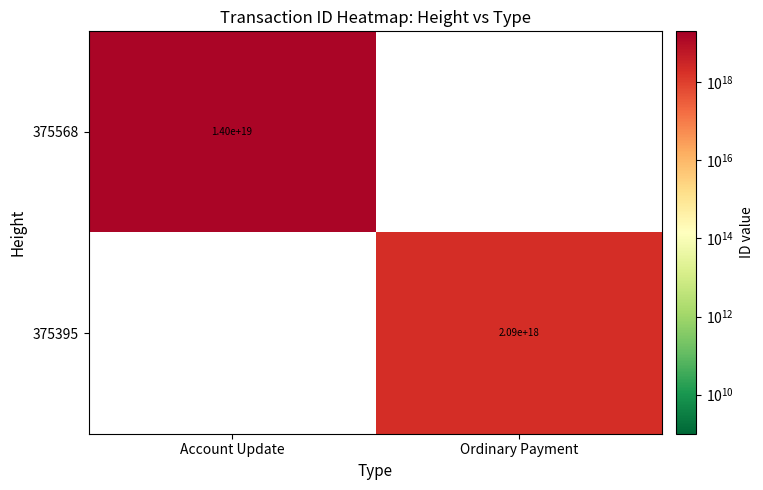

The 375568 series shows 14000000000000000000 at Account Update. True or false?

True